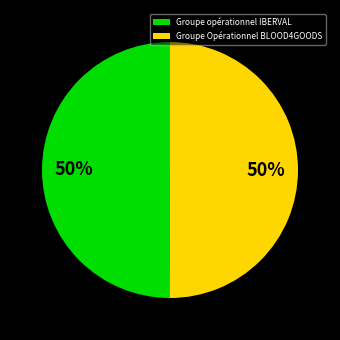

To the nearest percent, what portion does Groupe Opérationnel BLOOD4GOODS represent?

50%